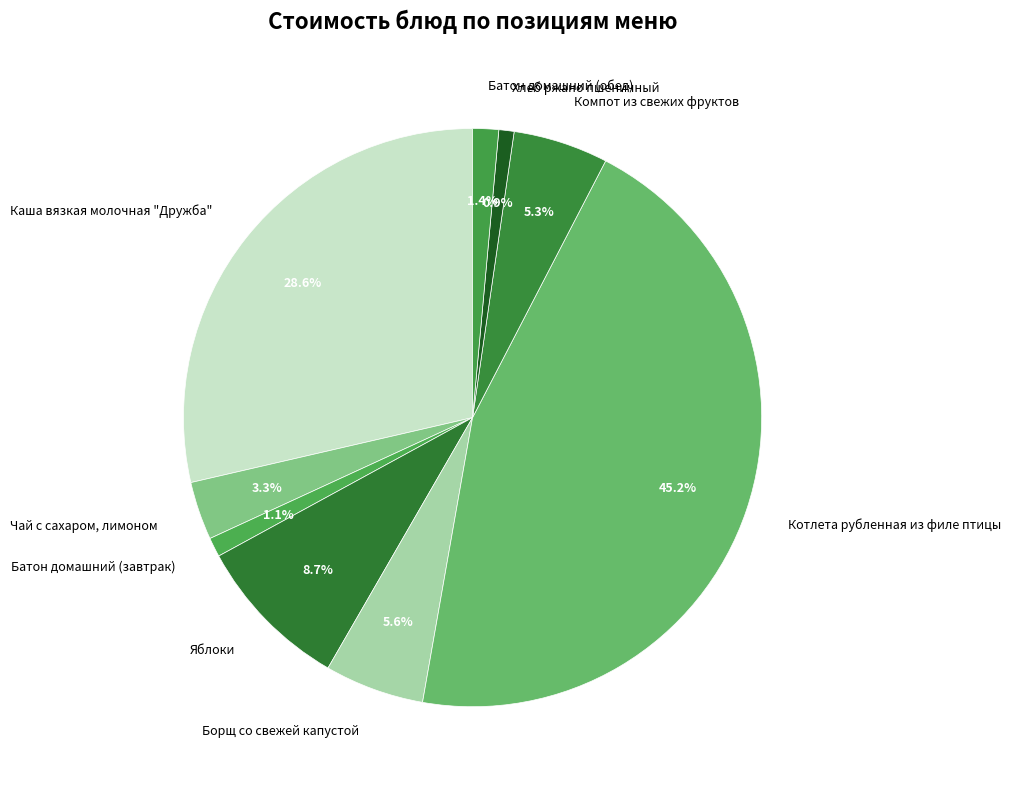

To the nearest percent, what is the combined percentage of Батон домашний (обед) and Каша вязкая молочная "Дружба"?

30%